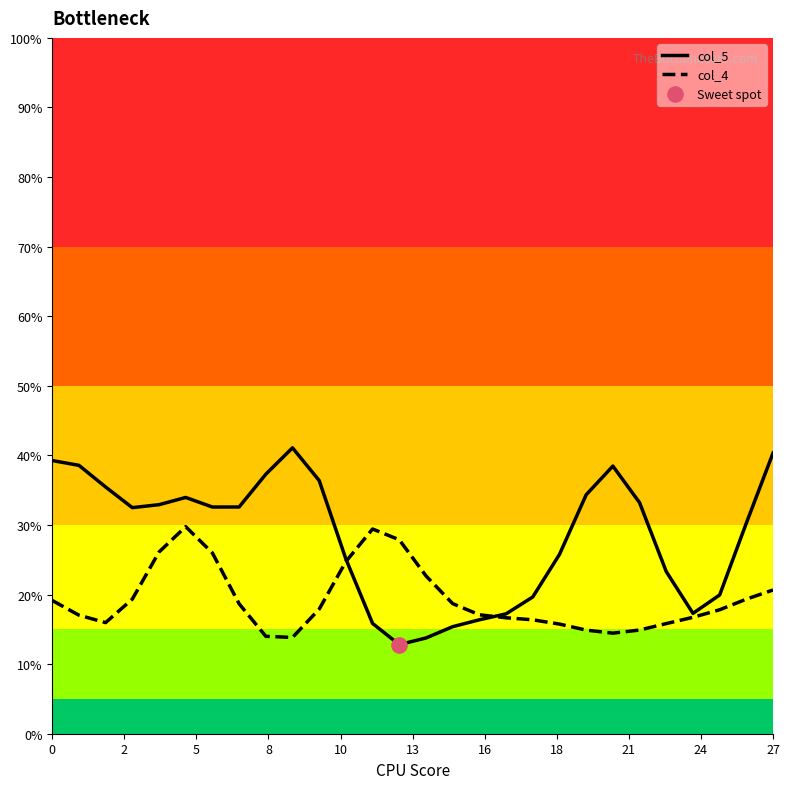

Which series has the largest Y range (max minus min)?

col_5